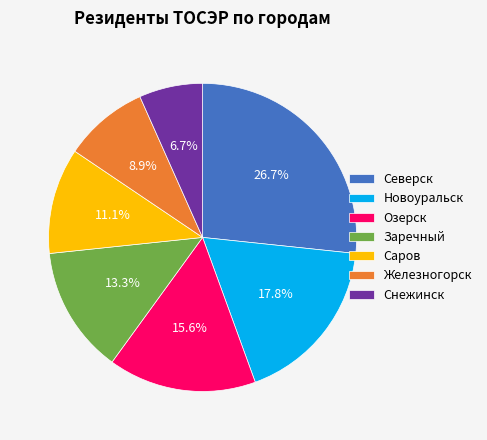

Rank the categories by value from highest to lowest.

Северск, Новоуральск, Озерск, Заречный, Саров, Железногорск, Снежинск